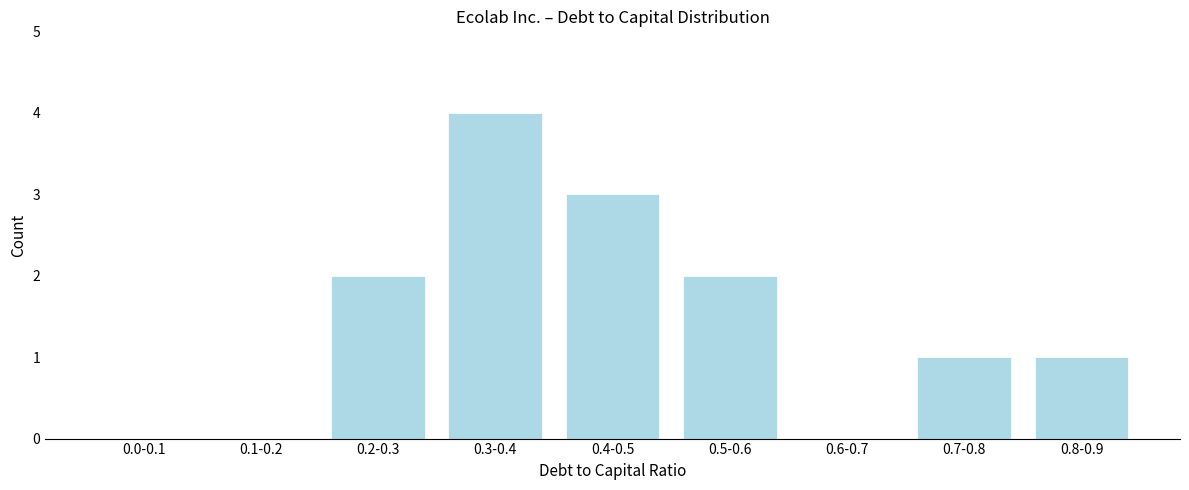

Reading left to right, transcribe all the data shown in this chart.

0.0-0.1=0	0.1-0.2=0	0.2-0.3=2	0.3-0.4=4	0.4-0.5=3	0.5-0.6=2	0.6-0.7=0	0.7-0.8=1	0.8-0.9=1